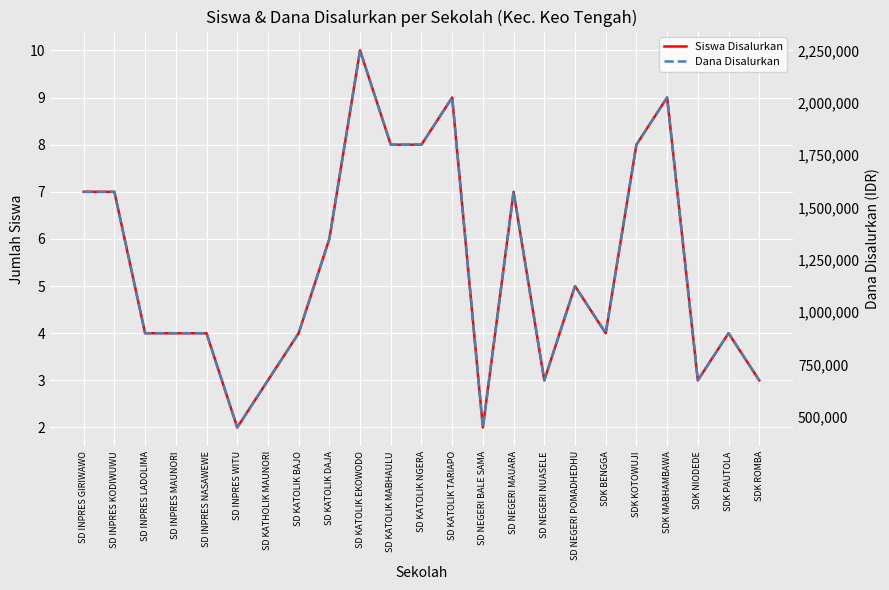

How many interior local peaks does the Siswa Disalurkan series have?

6